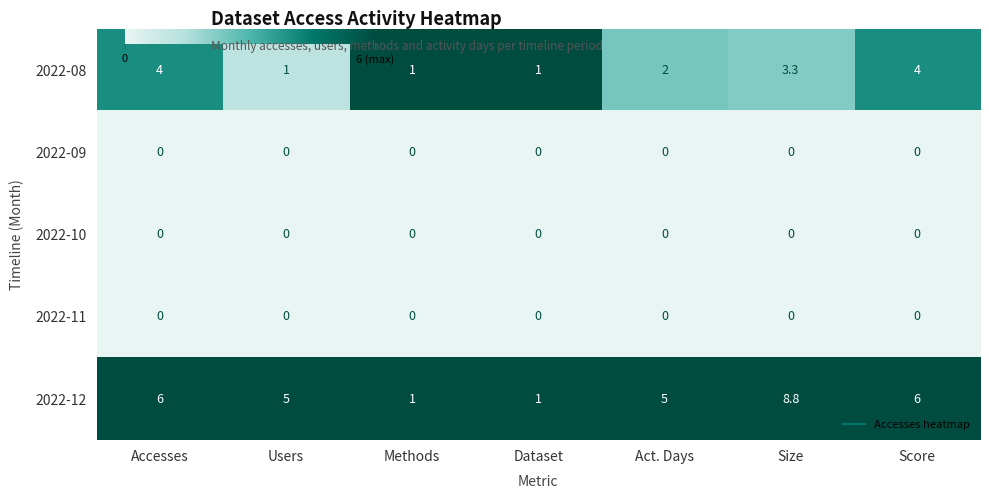

Read the 2022-08 value at Score.

4.0